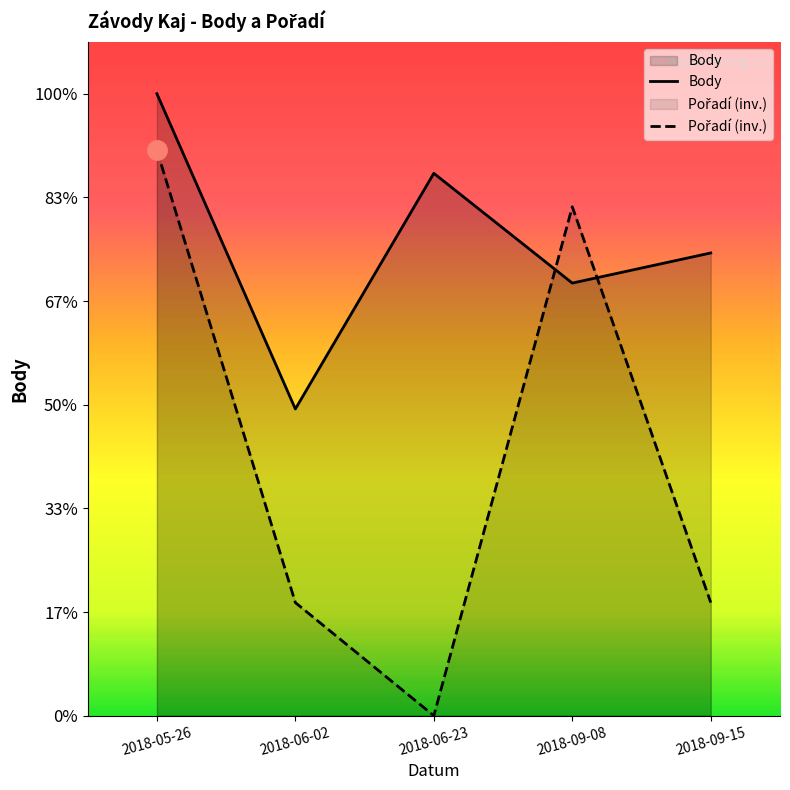

True or false: Body has more than 0 points higher than both neighbors.

True